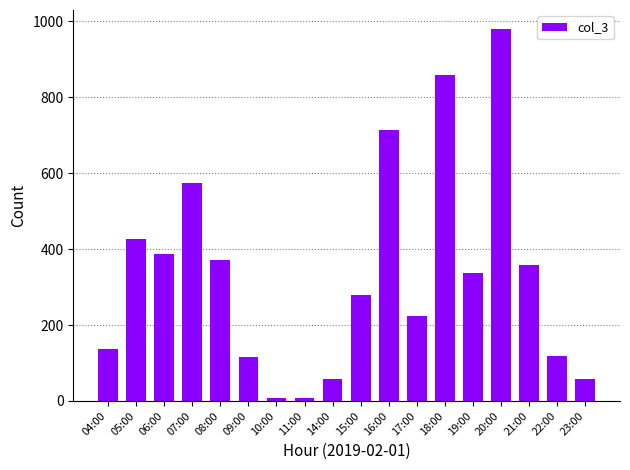

What is the approximate value at 16:00?

714